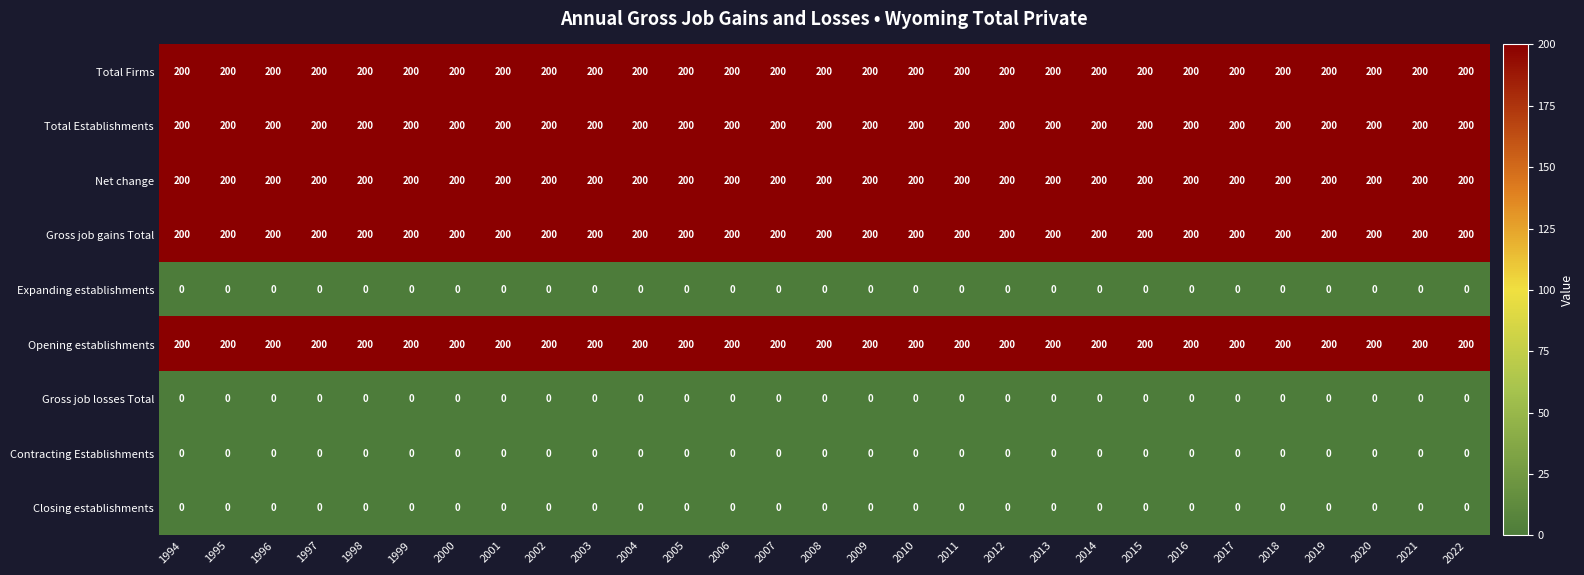

The Total Establishments series shows 96 at 2021. True or false?

False